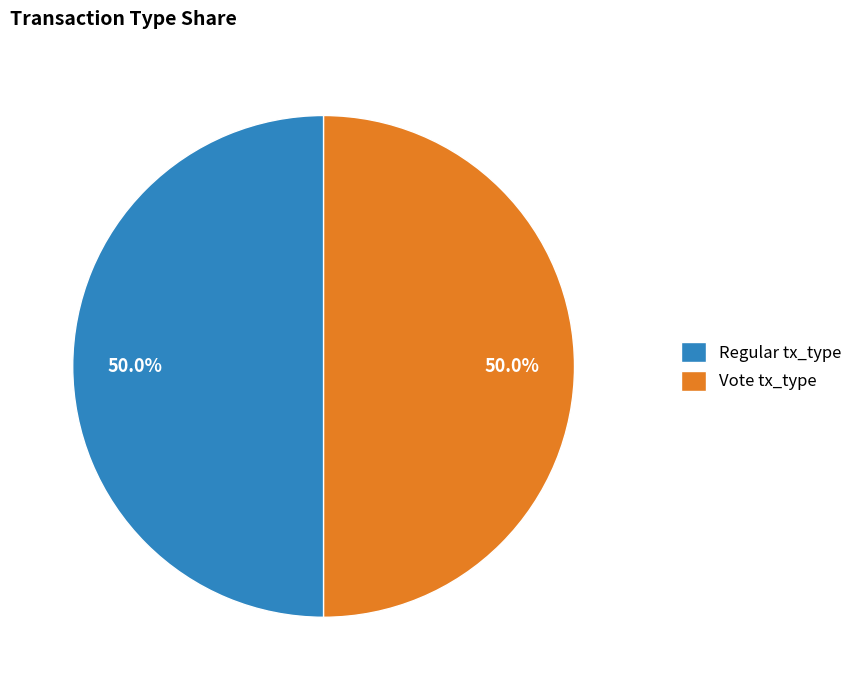

What percentage do Vote and Regular together represent?

100.0%